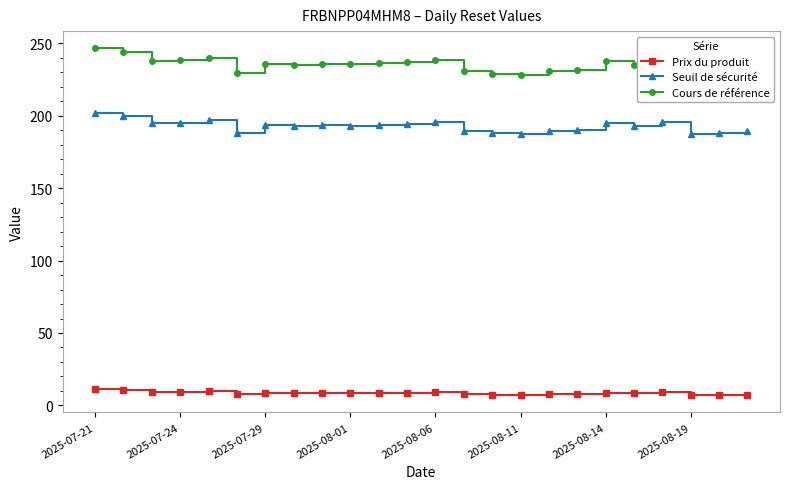

True or false: Seuil de sécurité and Prix du produit intersect in this chart.

False